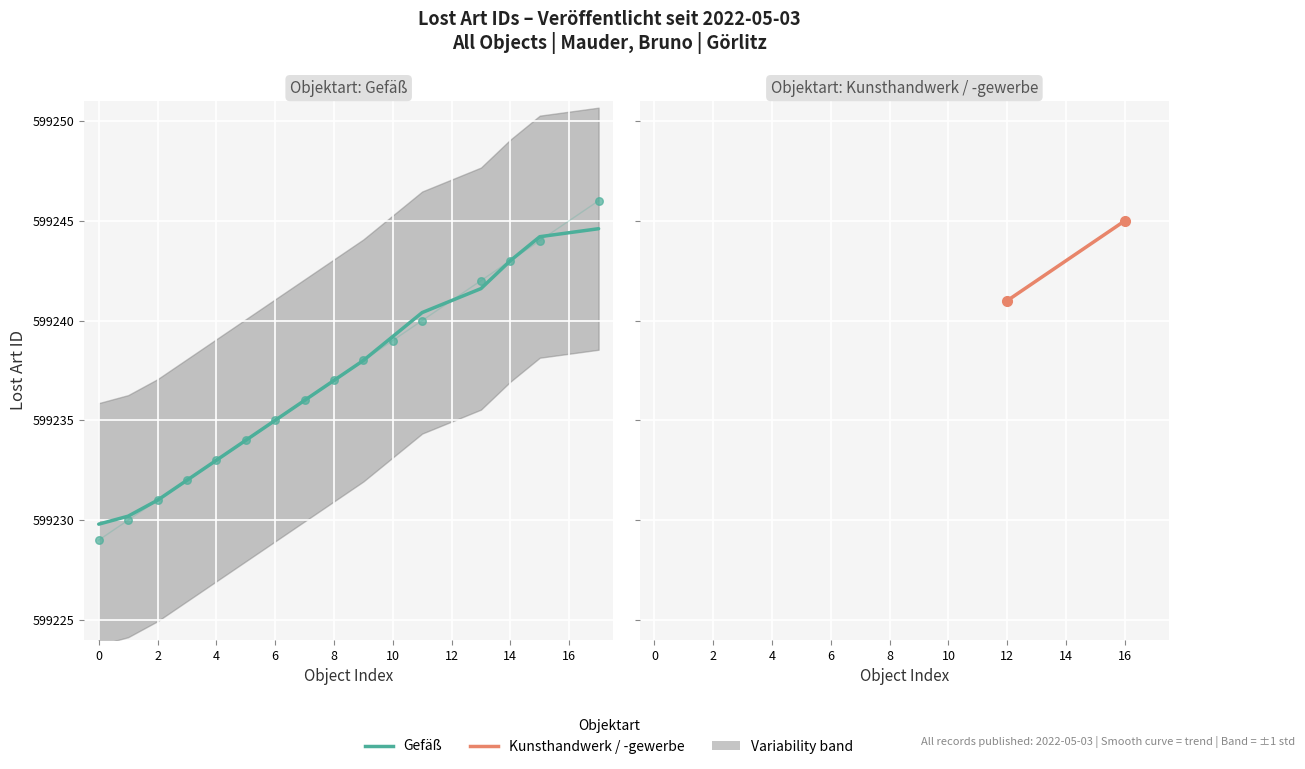

What is the change in value from 599230 to 599234?

+4